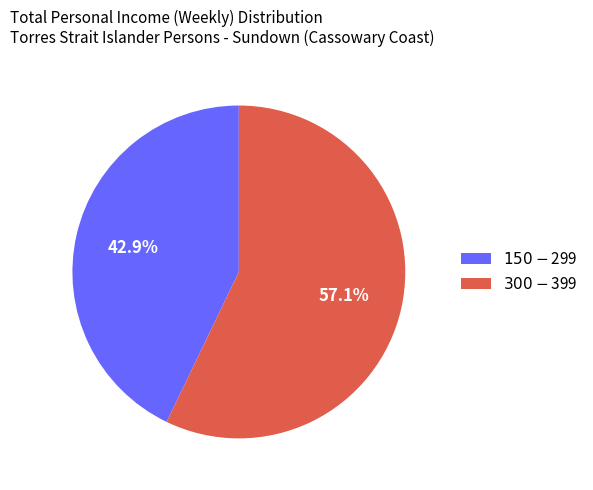

To the nearest percent, what is the difference between the largest and smallest slice percentages?

14%